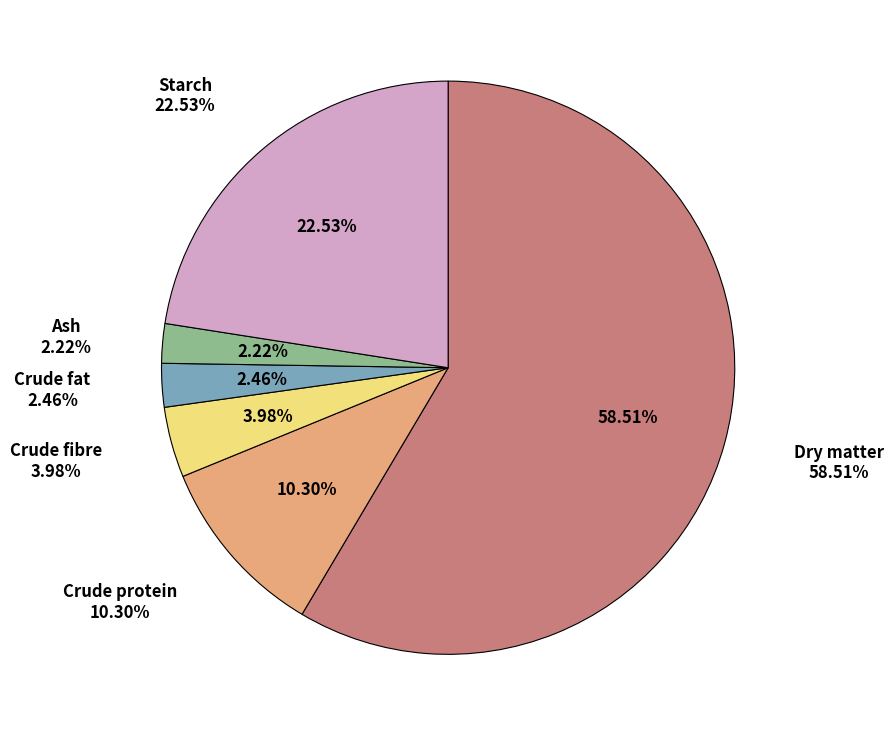

Which slice represents more than half of the pie?

Dry matter